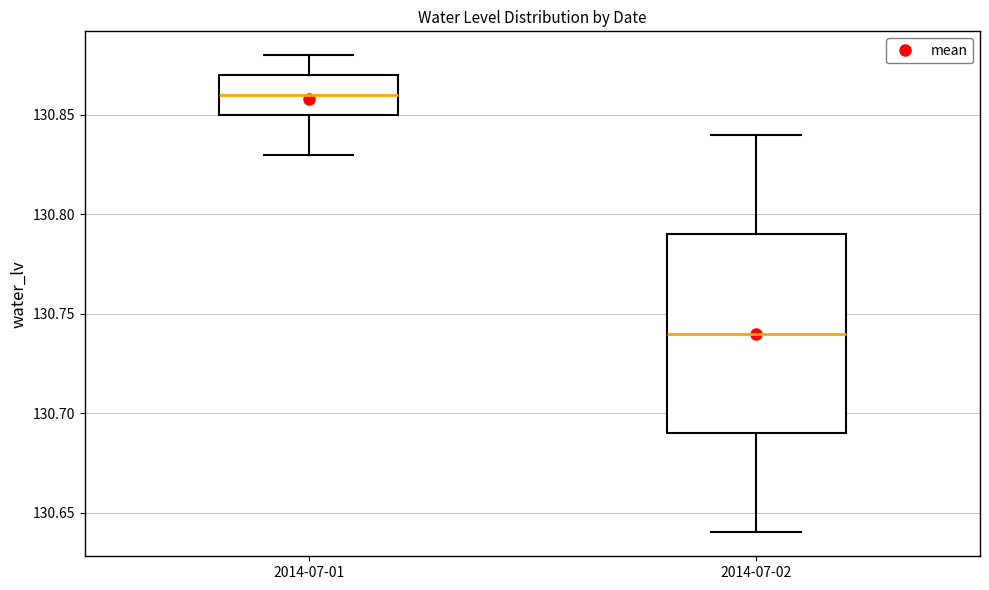

Where does the upper whisker of the box for 2014-07-01 end on the y-axis? The values are not printed on the chart, so give them approximately, as read against the axis.

130.88